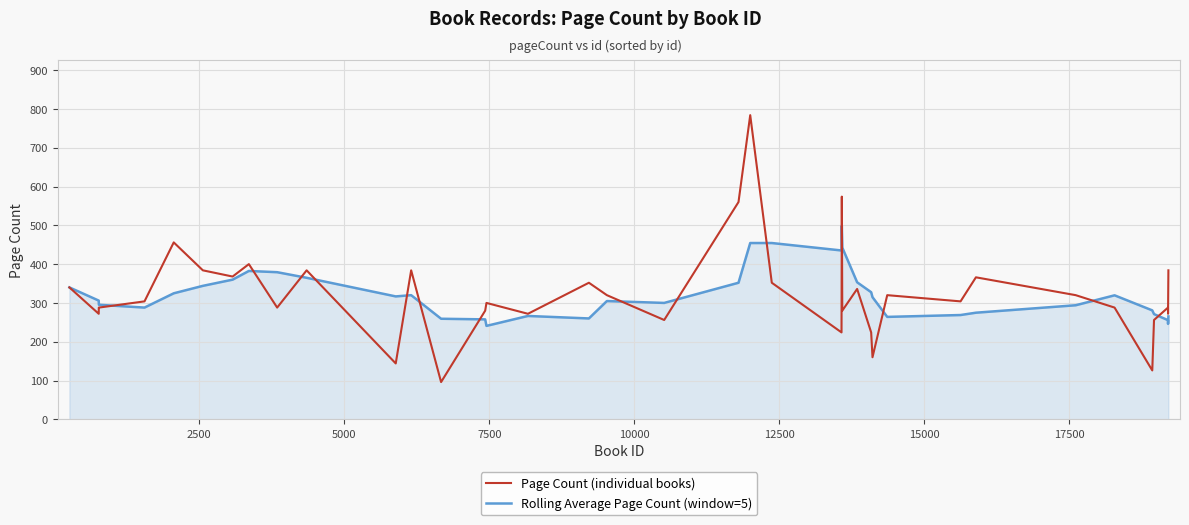

True or false: Rolling Average Page Count (window=5) has more than 1 interior local peaks.

True